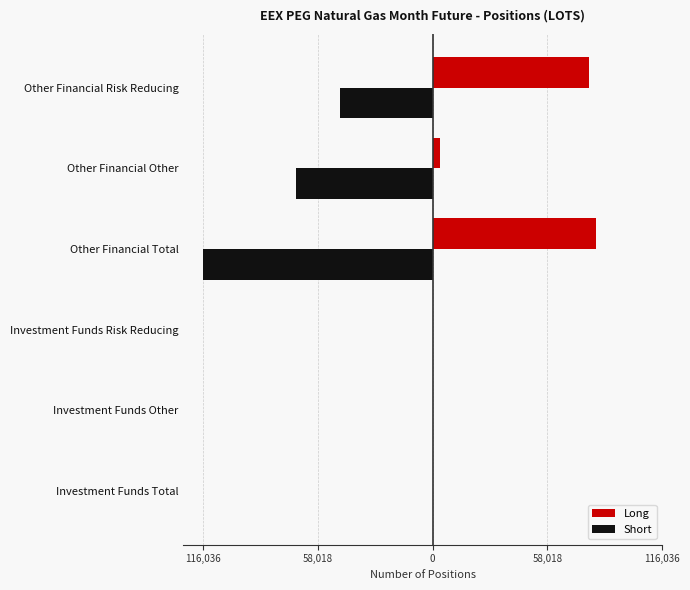

What are all the series names shown in the legend?

Long, Short